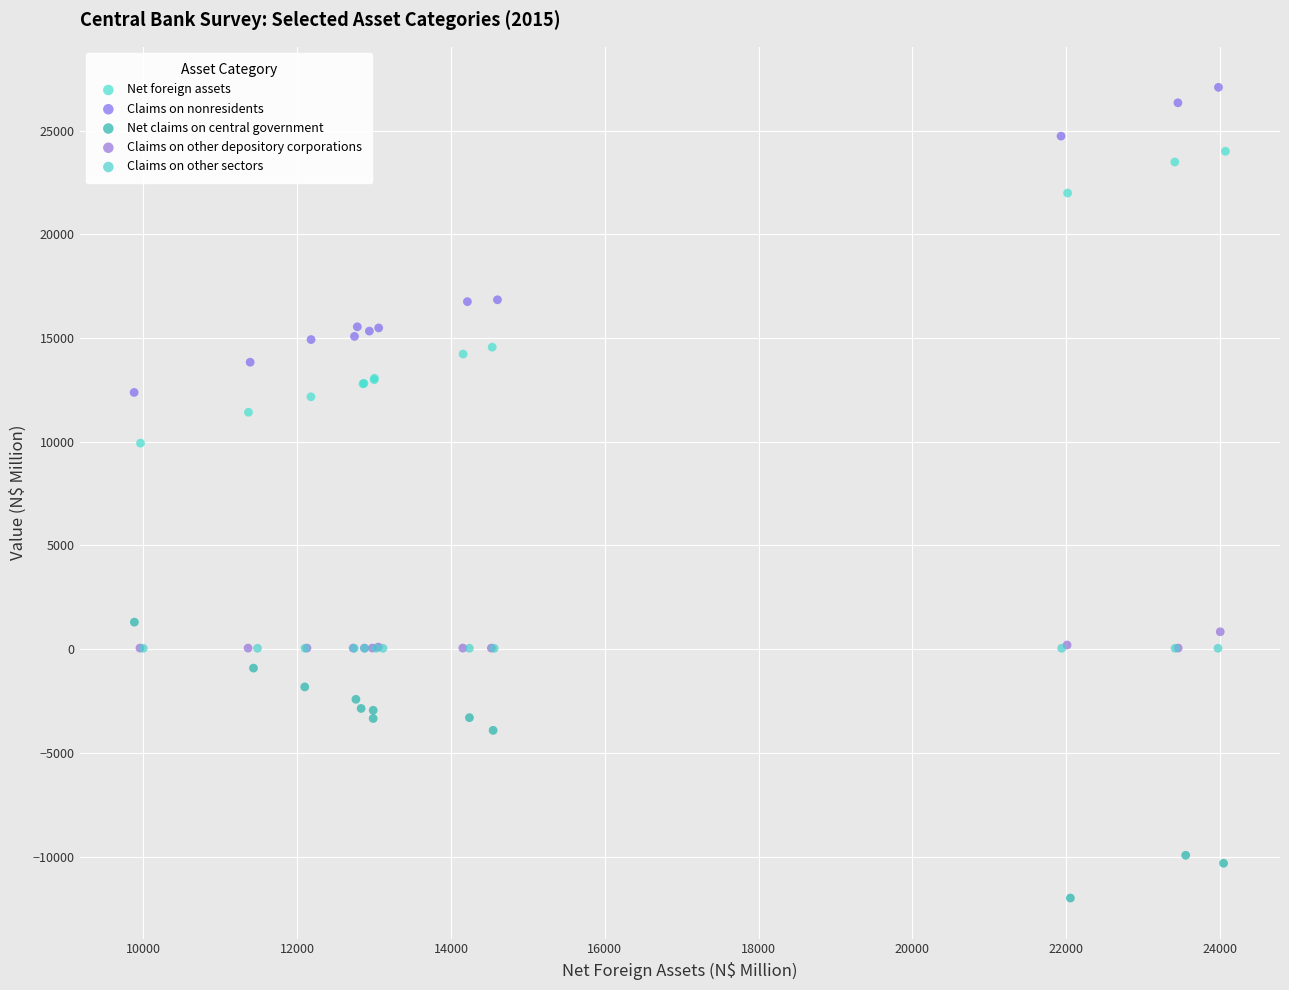

Which series contains the highest Y value?

Claims on nonresidents